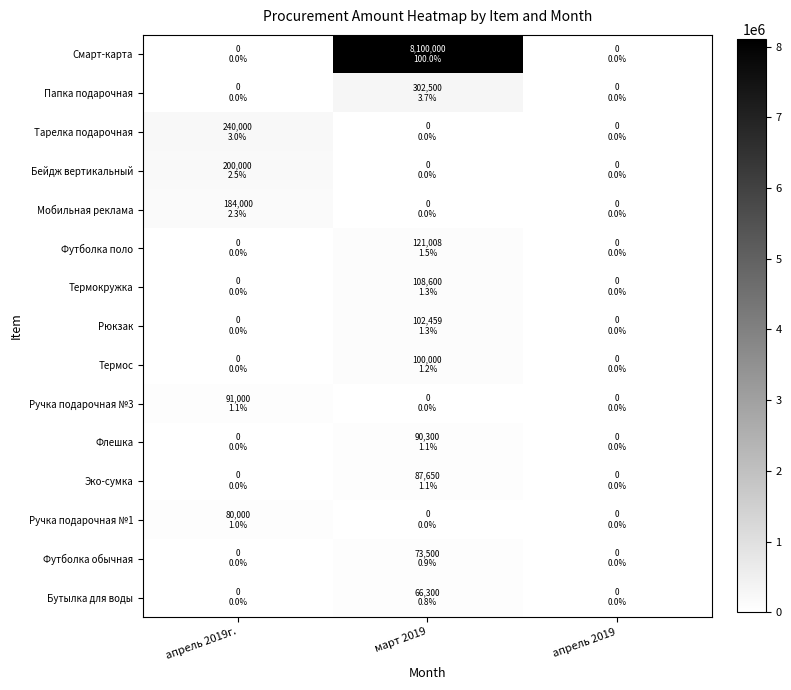

Which series has the largest total across all categories?

Смарт-карта